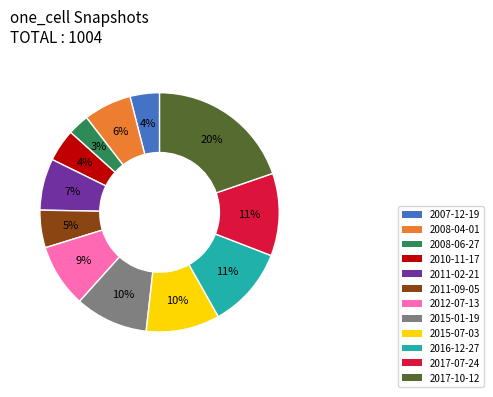

How many segments does this pie chart have?

12